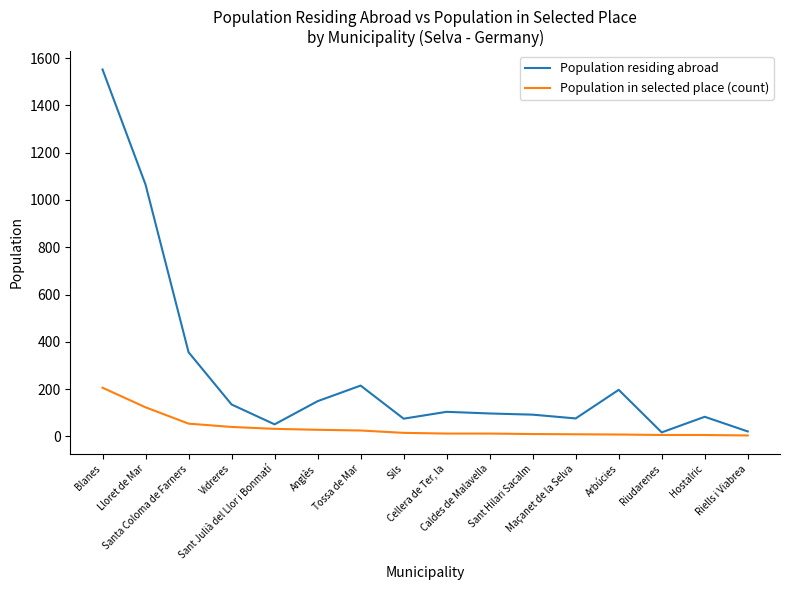

What is the spread (max minus min) of values at Hostalric?

77